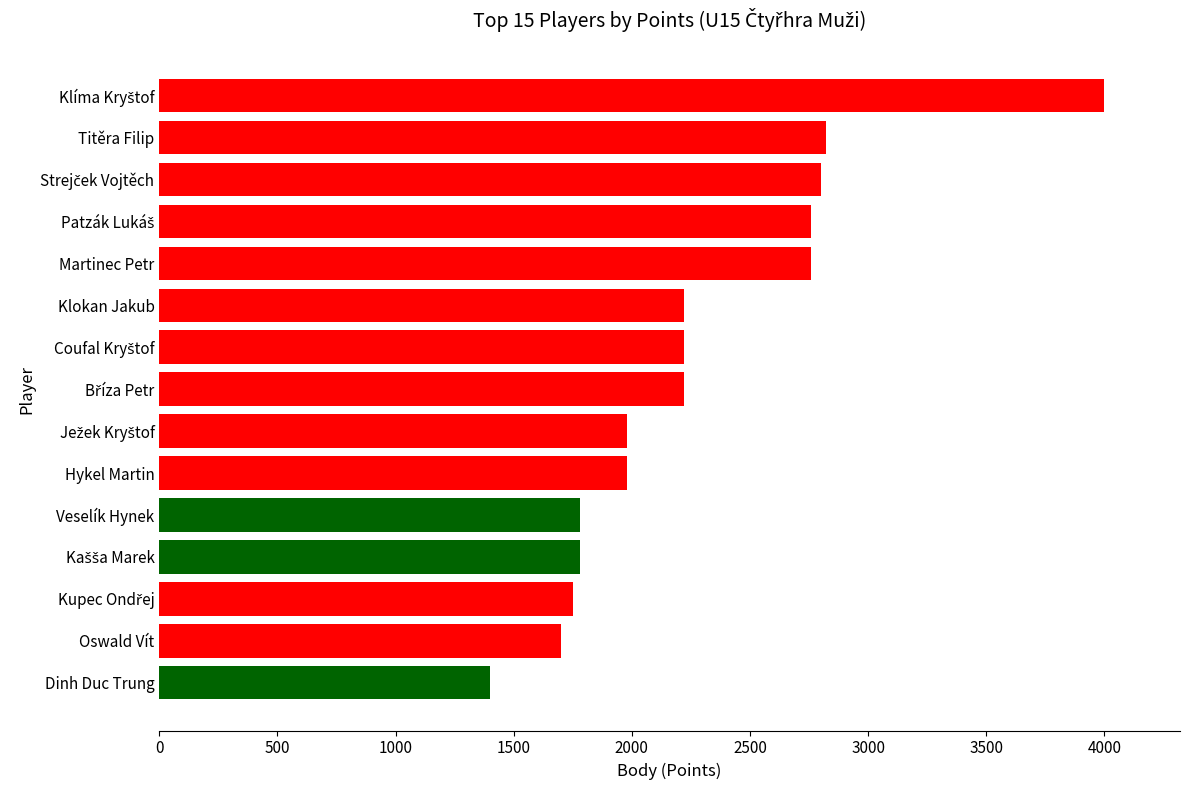

Read the value at Hykel Martin.

1980